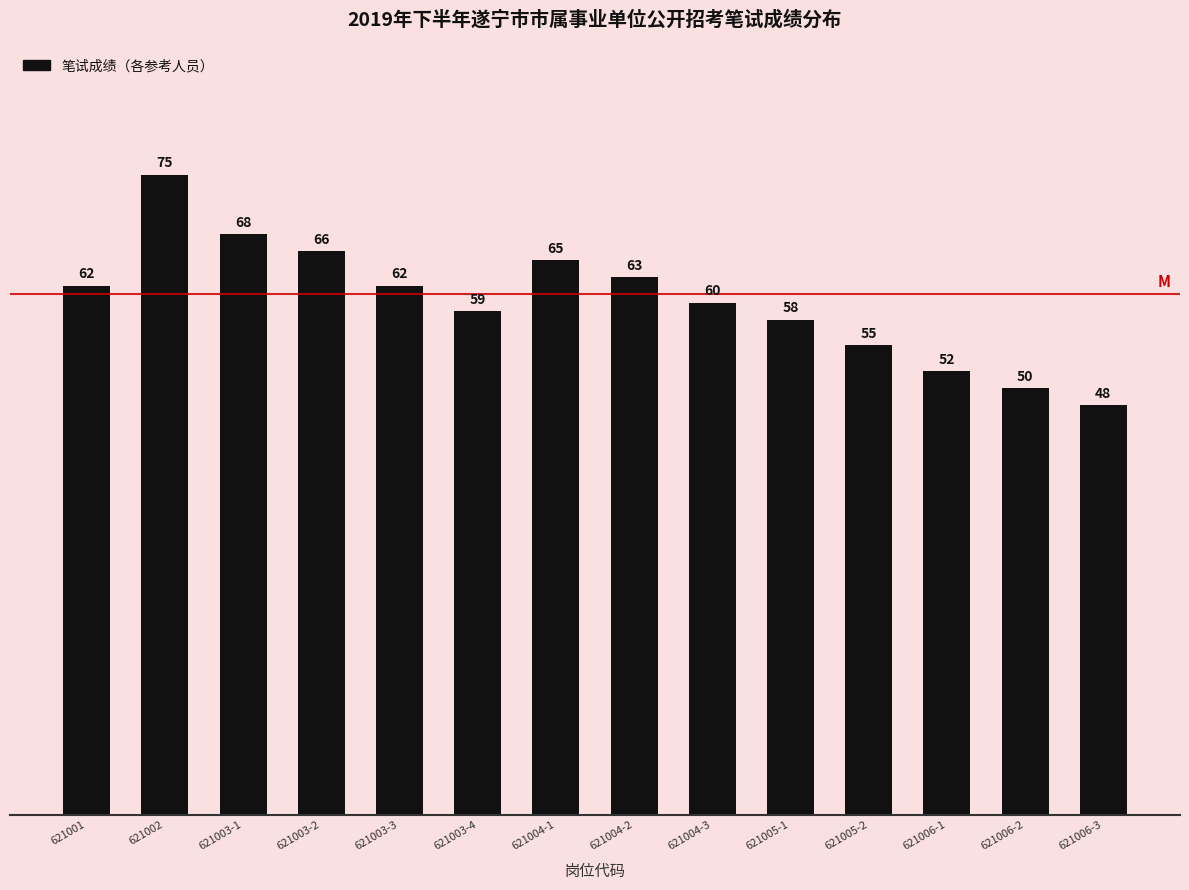

At which category does the chart reach its minimum across all series?

621006-3